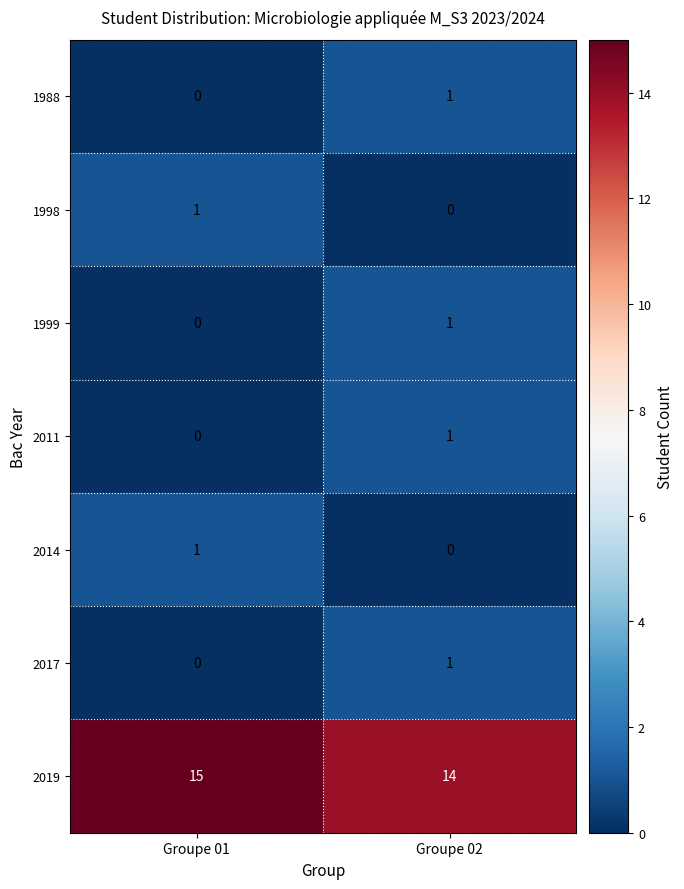

What is the sum of the 2019 values at Groupe 01 and Groupe 02?

29